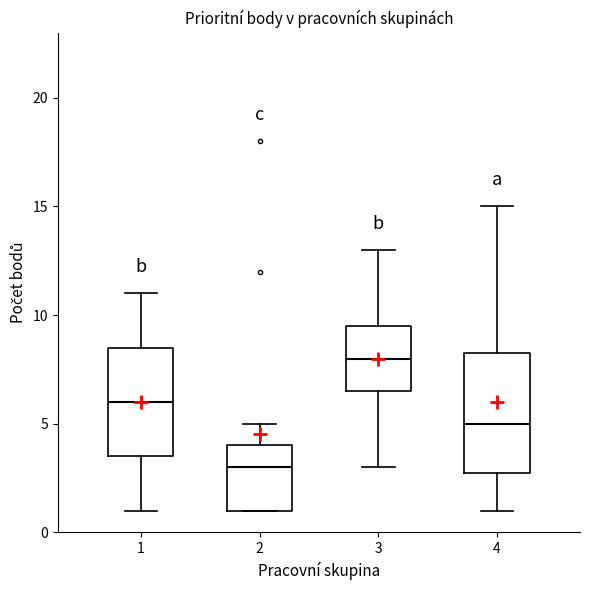

Where does the lower whisker of the box at x = 3 end on the y-axis? The values are not printed on the chart, so give them approximately, as read against the axis.

3.0